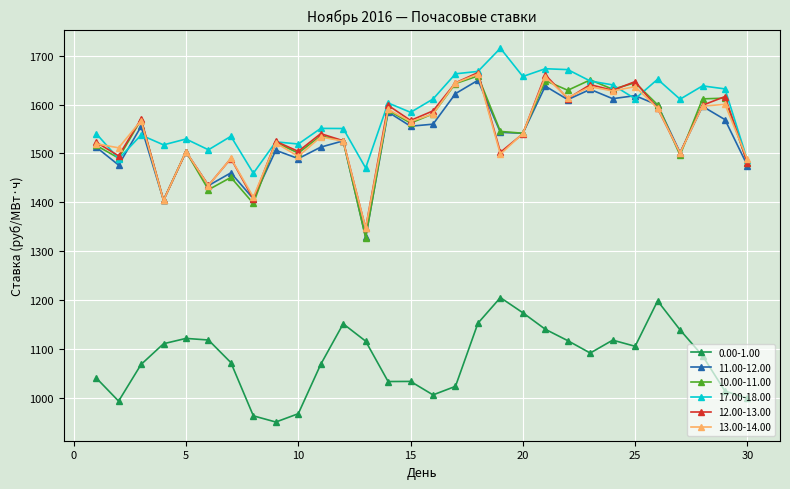

True or false: 0.00-1.00 and 12.00-13.00 intersect in this chart.

False